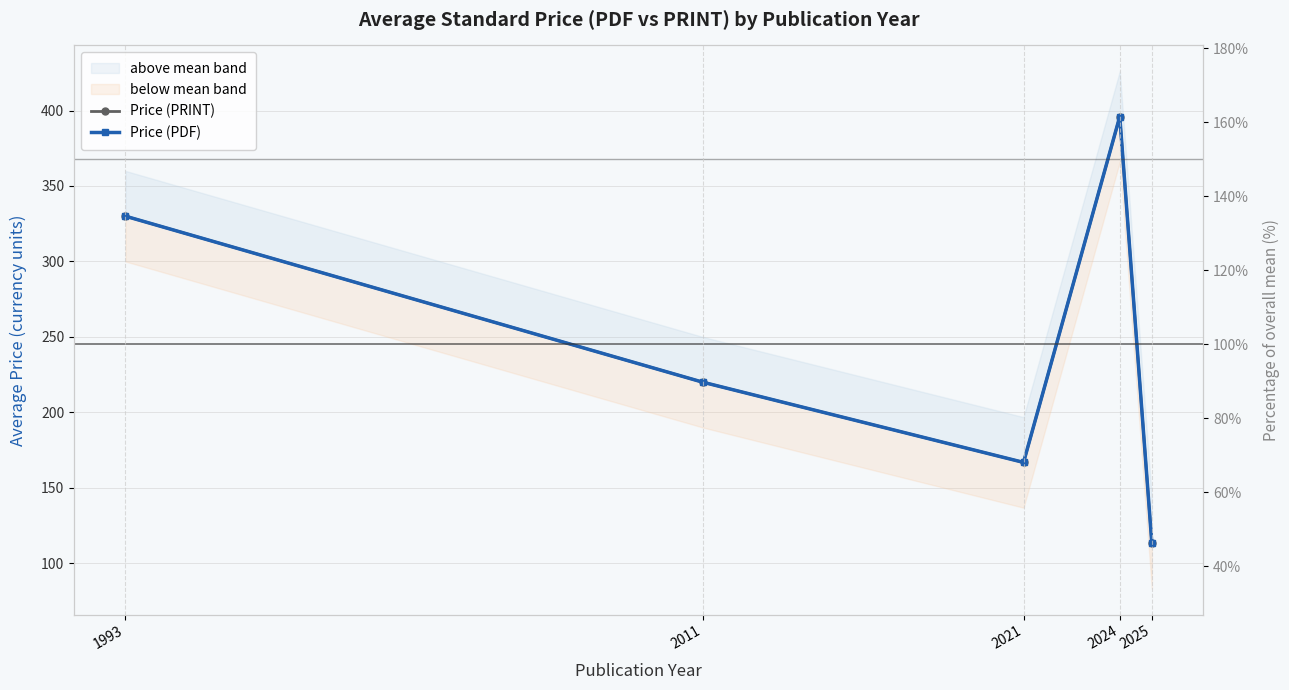

Which category has the highest value across all series?

2024